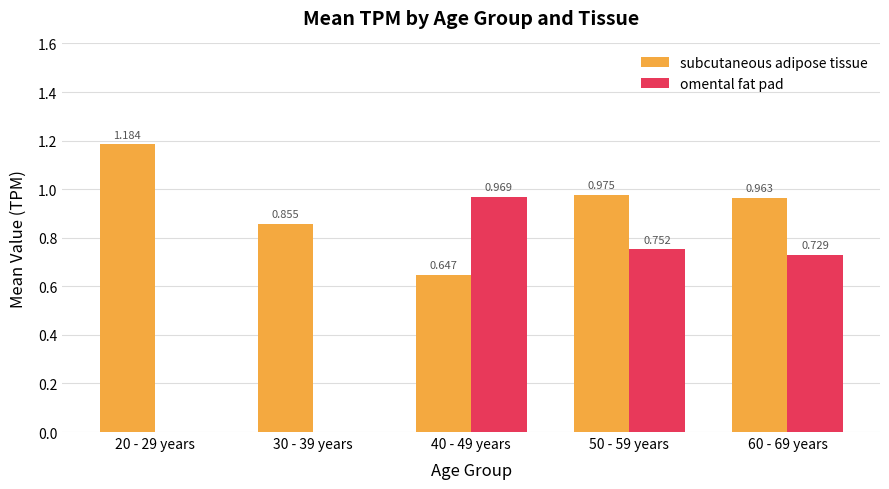

How many values in omental fat pad are above zero?

3